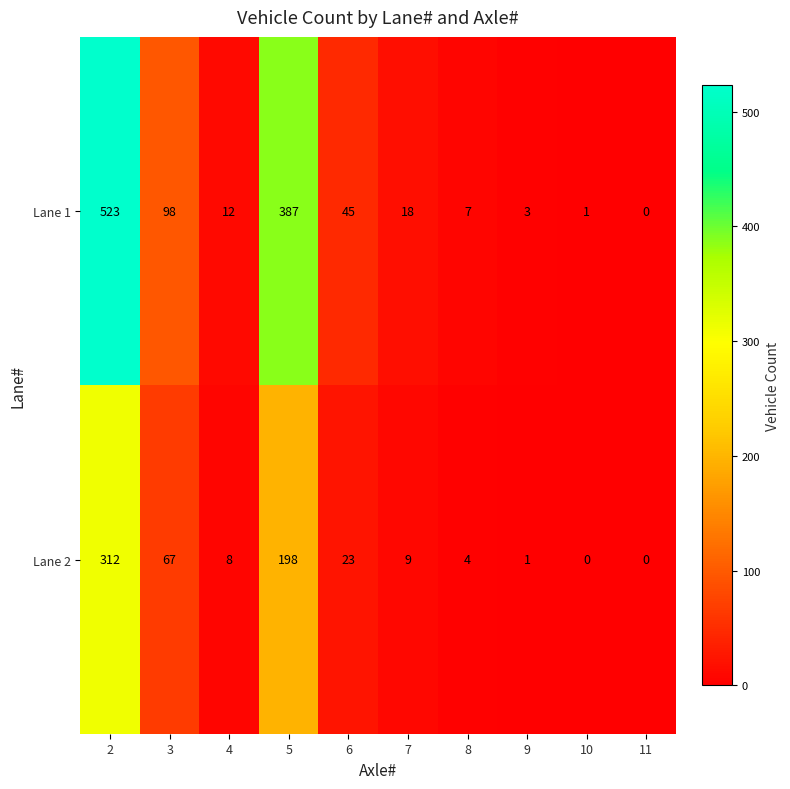

What is the difference between the second highest and minimum values in the Lane 1 series?

387